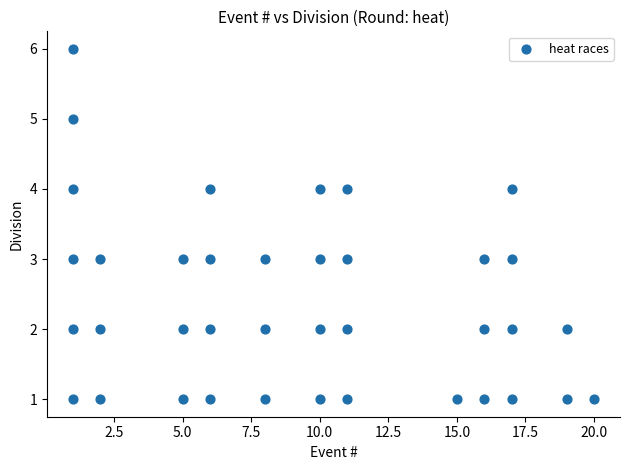

What is the range of X values (max minus min)?

19